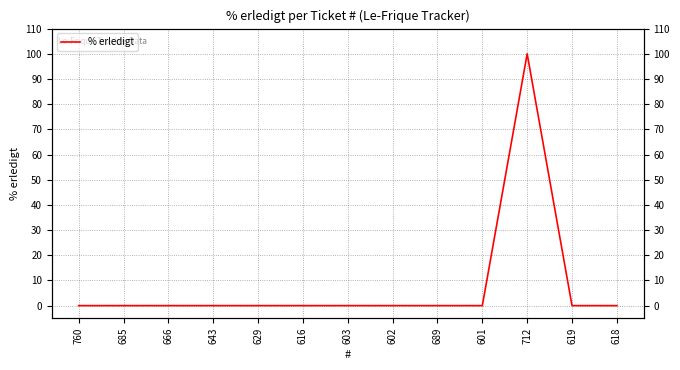

Count the number of data series in this chart.

1